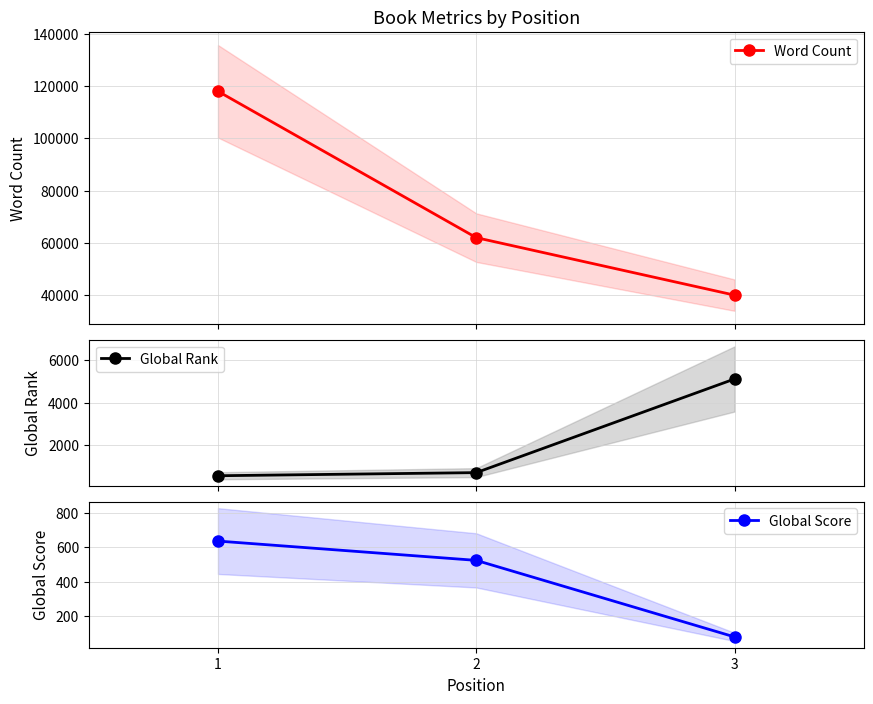

What is the difference between the highest and lowest values at 3?

39920